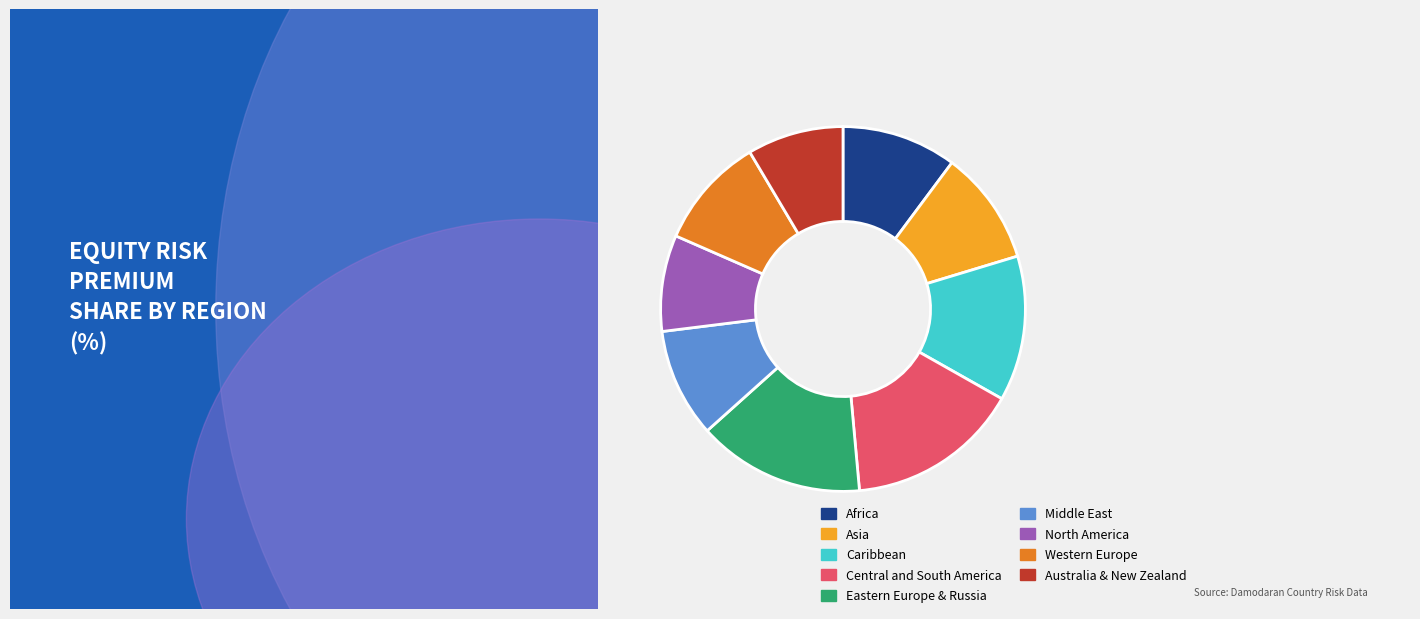

Does any single category account for the majority?

No